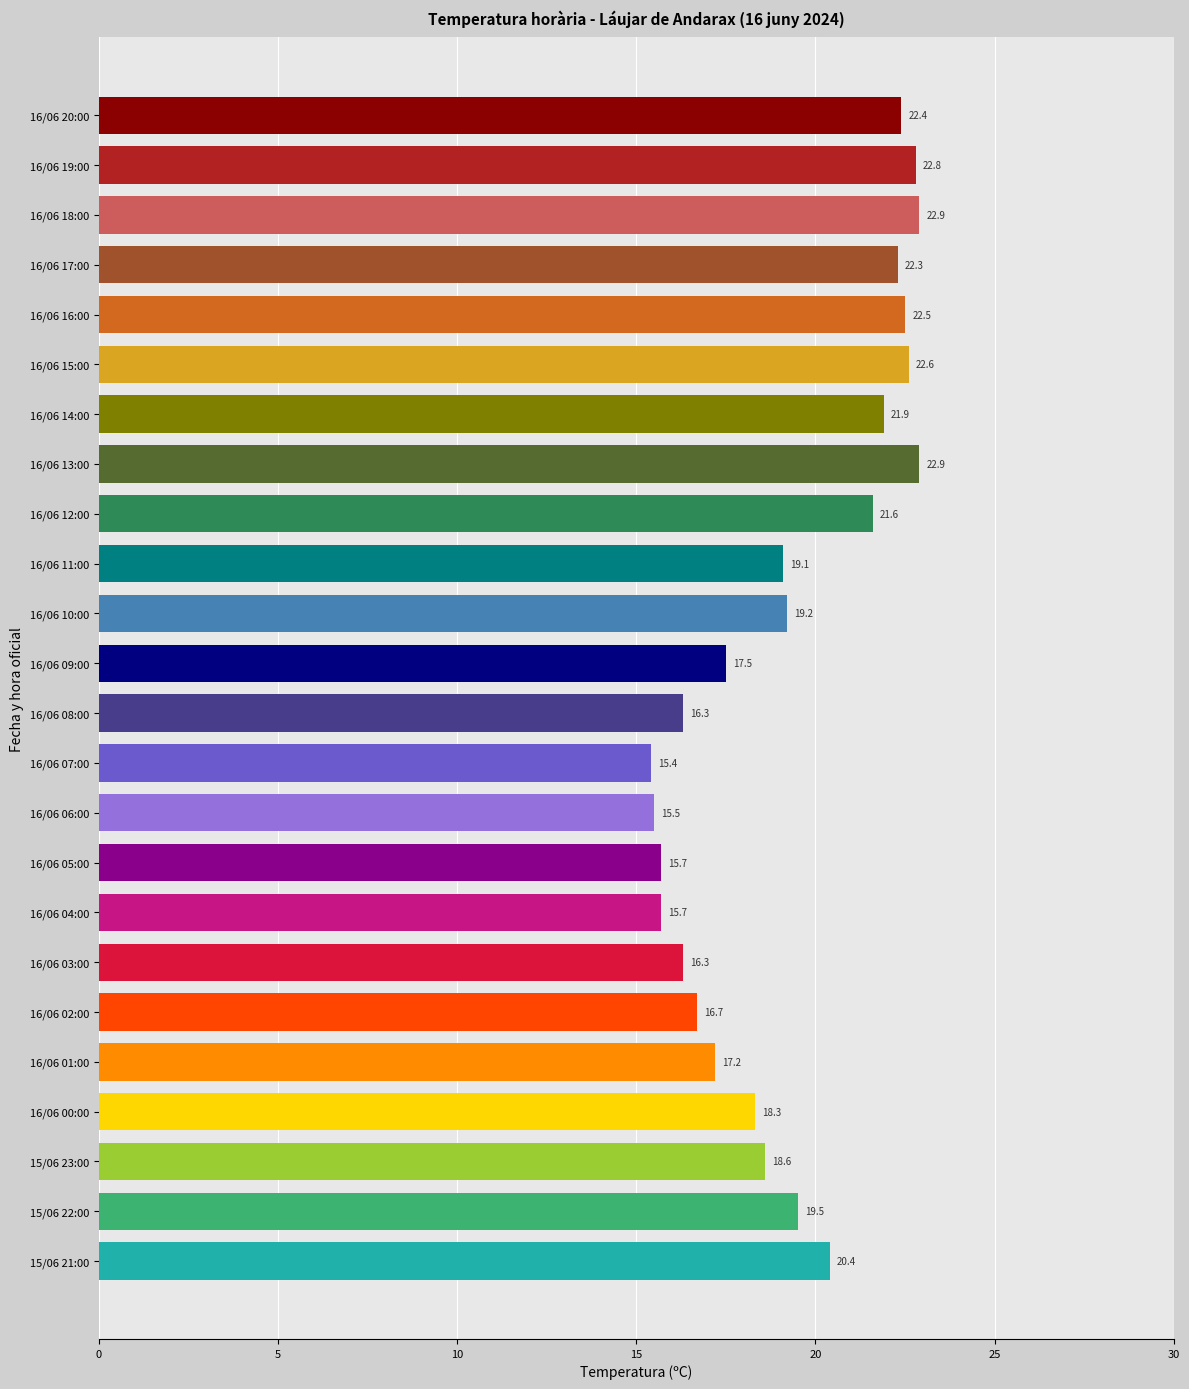

Approximately how many times larger is the value at 16/06 08:00 compared to 16/06 01:00?

0.9